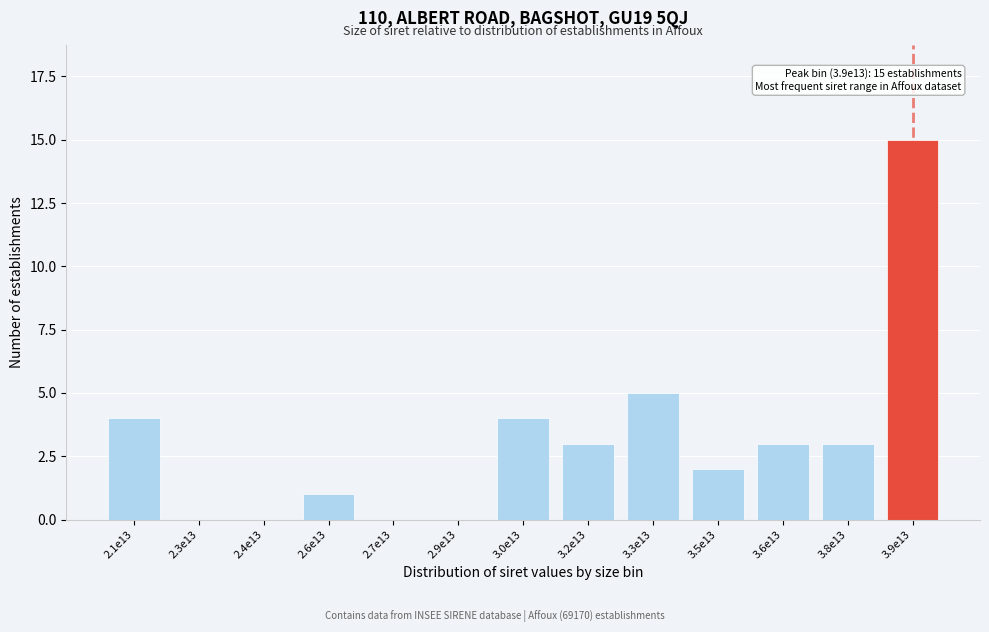

Reading left to right, list all the values displayed in this chart.

2.1e13=4	2.3e13=0	2.4e13=0	2.6e13=1	2.7e13=0	2.9e13=0	3.0e13=4	3.2e13=3	3.3e13=5	3.5e13=2	3.6e13=3	3.8e13=3	3.9e13=15